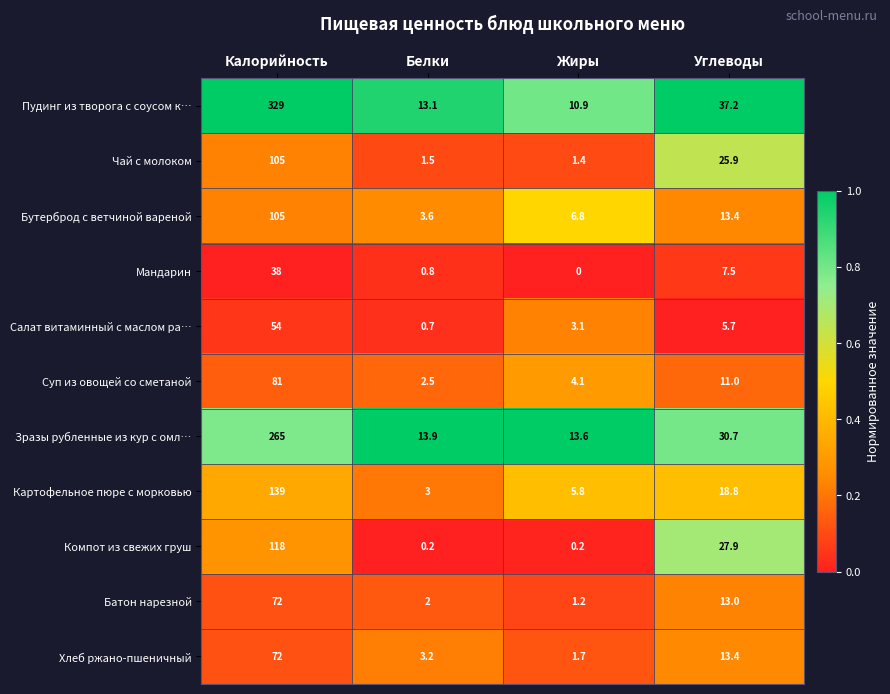

List the labels in order of Батон нарезной value, largest first.

Калорийность, Углеводы, Белки, Жиры